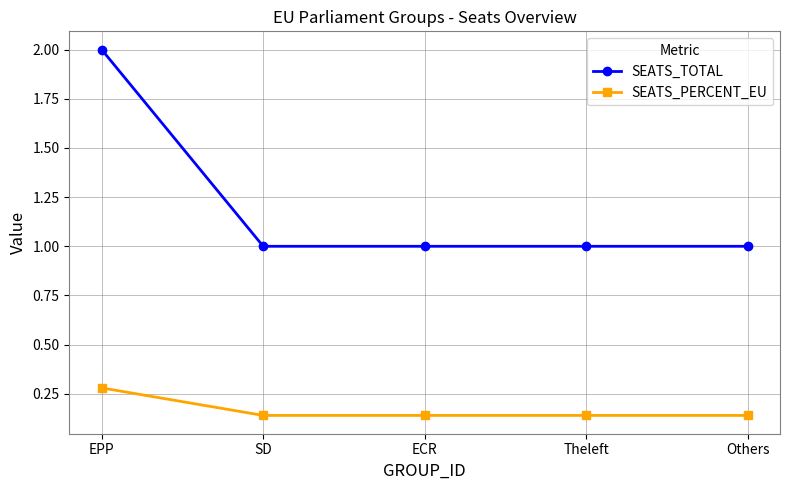

How many distinct data groups are displayed?

2